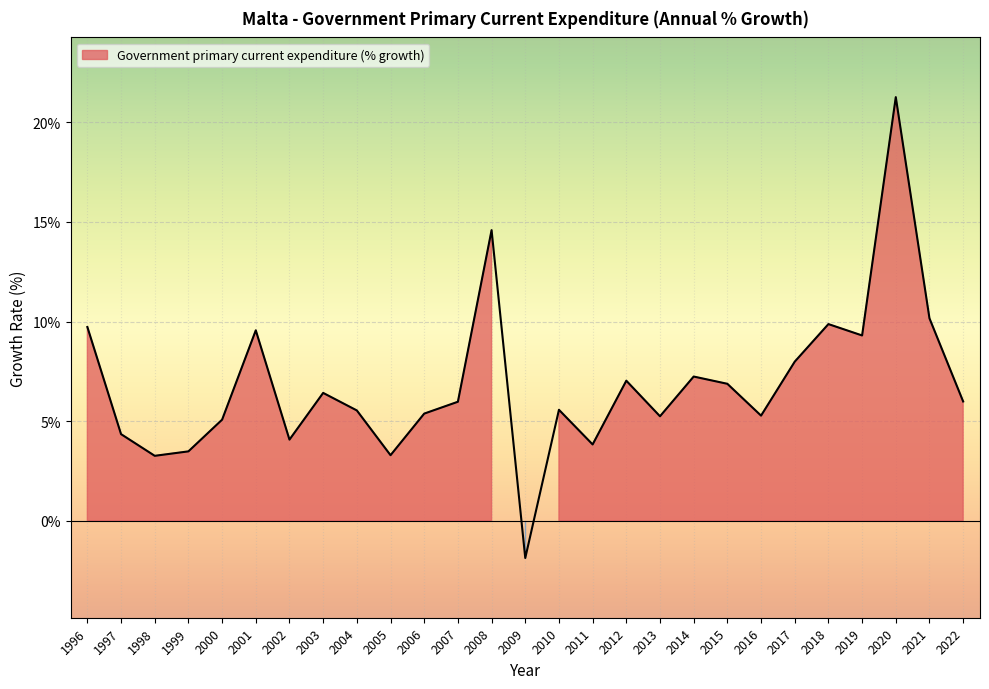

At which label does the data first exceed 5?

1996